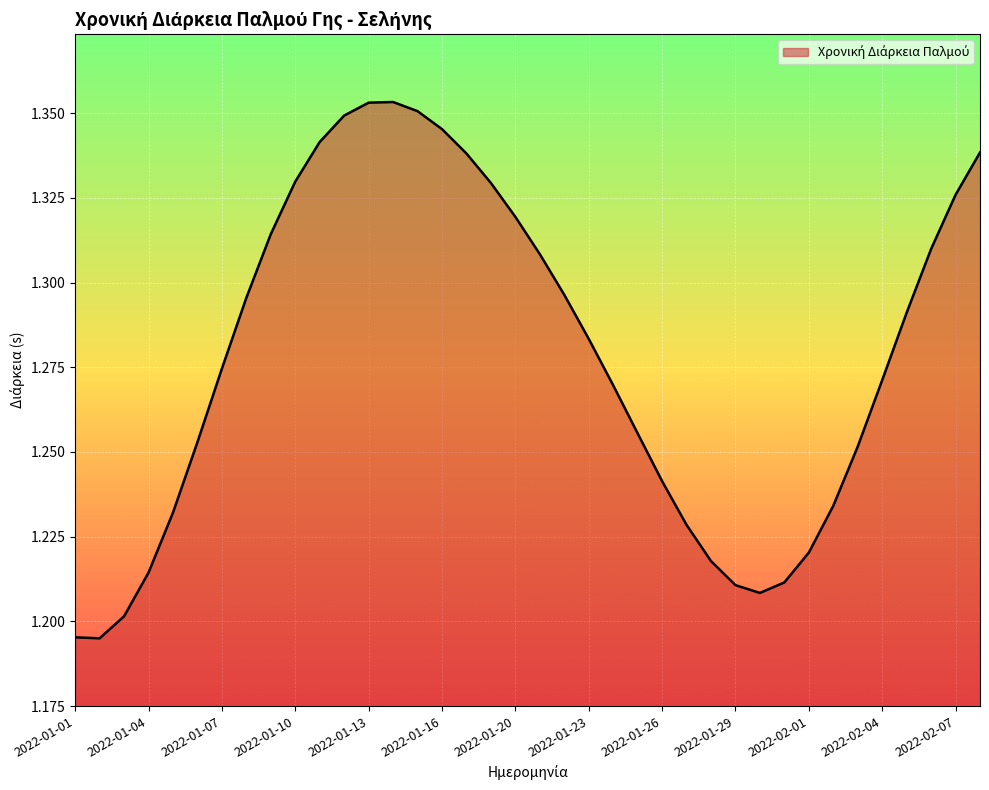

What is the value of the 5th point from the left?

1.2